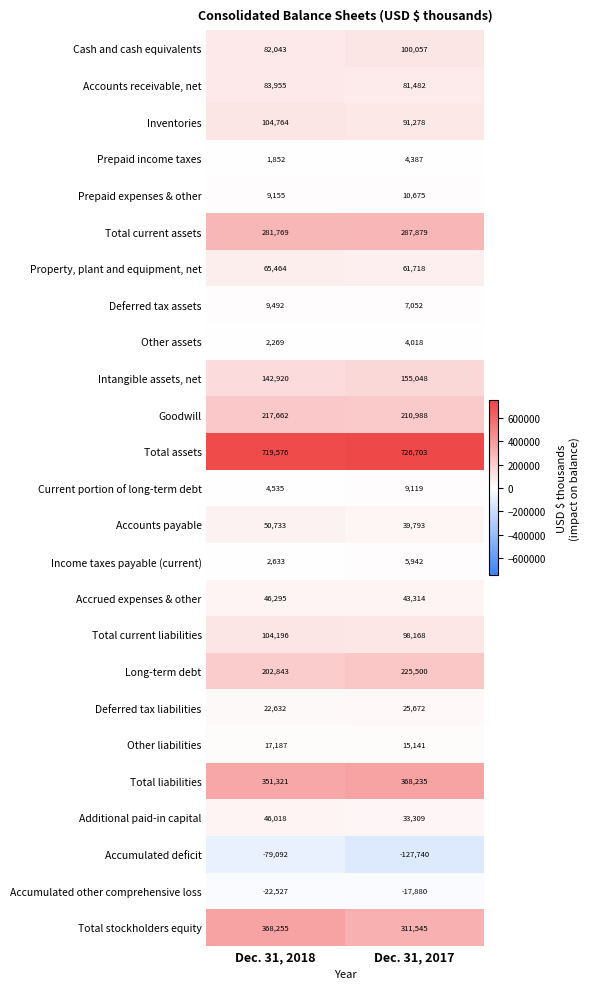

Rank the series by their maximum value, from highest to lowest.

Total assets, Total stockholders equity, Total liabilities, Total current assets, Long-term debt, Goodwill, Intangible assets, net, Inventories, Total current liabilities, Cash and cash equivalents, Accounts receivable, net, Property, plant and equipment, net, Accounts payable, Accrued expenses & other, Additional paid-in capital, Deferred tax liabilities, Other liabilities, Prepaid expenses & other, Deferred tax assets, Current portion of long-term debt, Income taxes payable (current), Prepaid income taxes, Other assets, Accumulated other comprehensive loss, Accumulated deficit